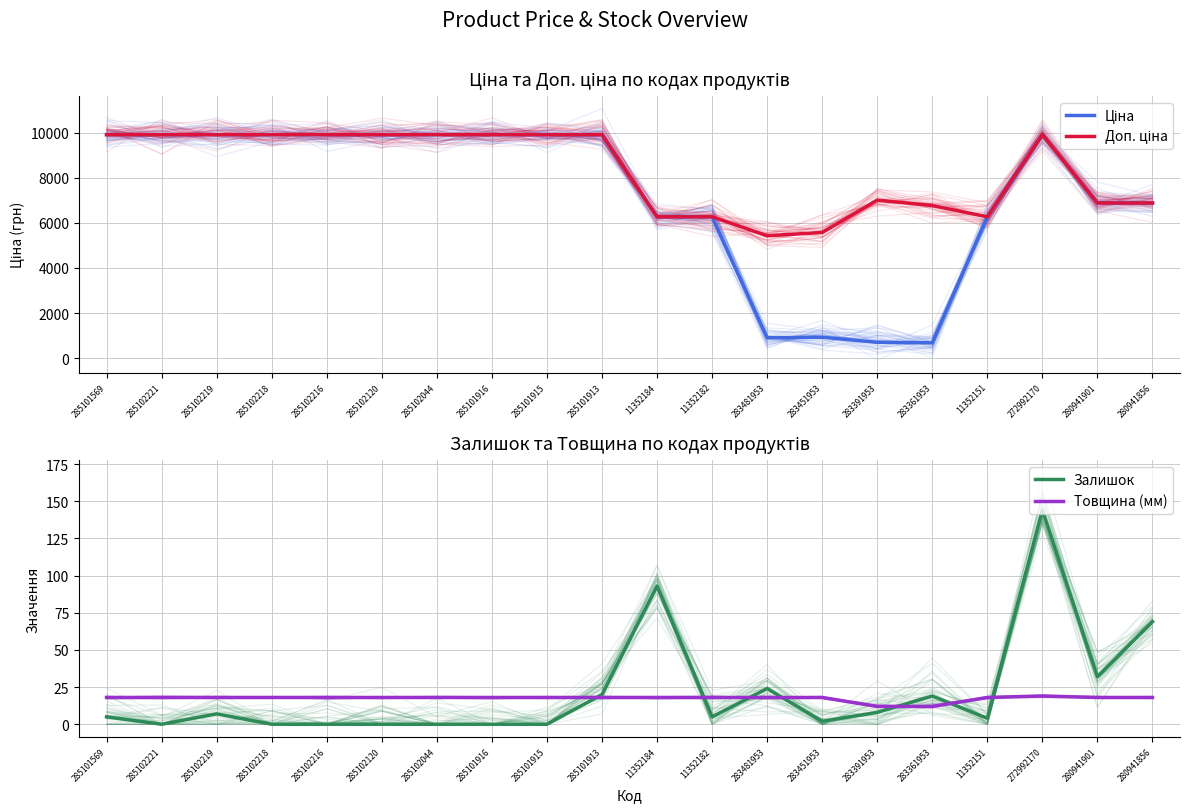

What is the maximum value for Залишок?

144.0